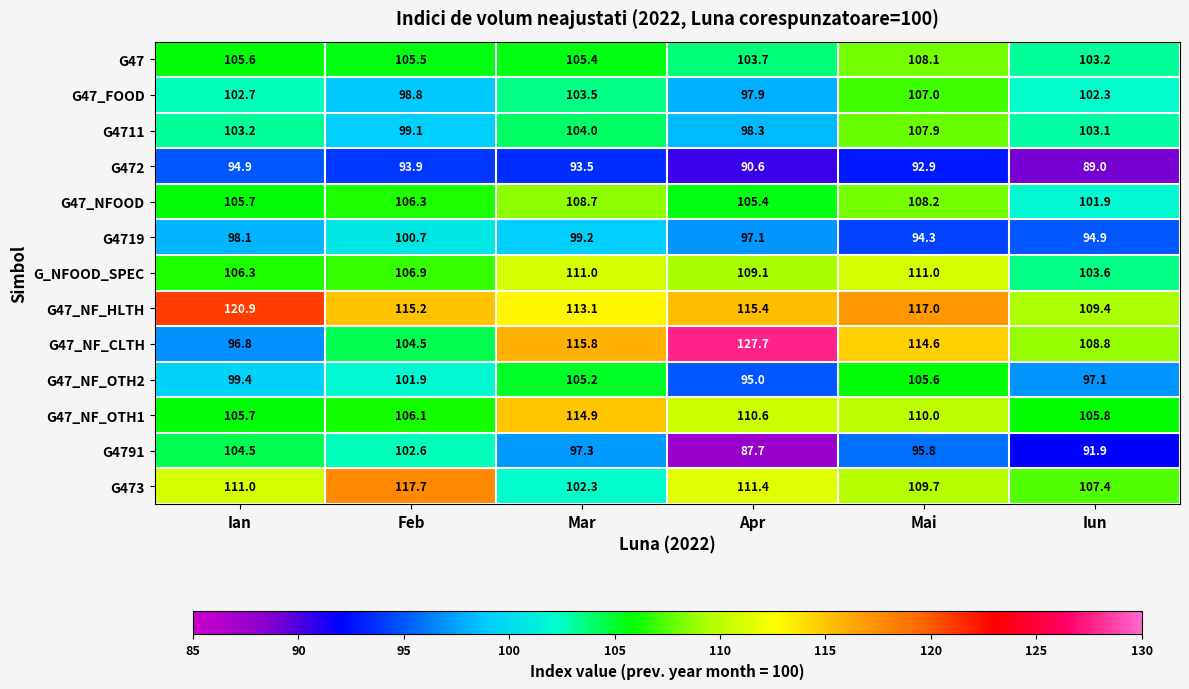

Where does the G472 series first go above 93?

Ian